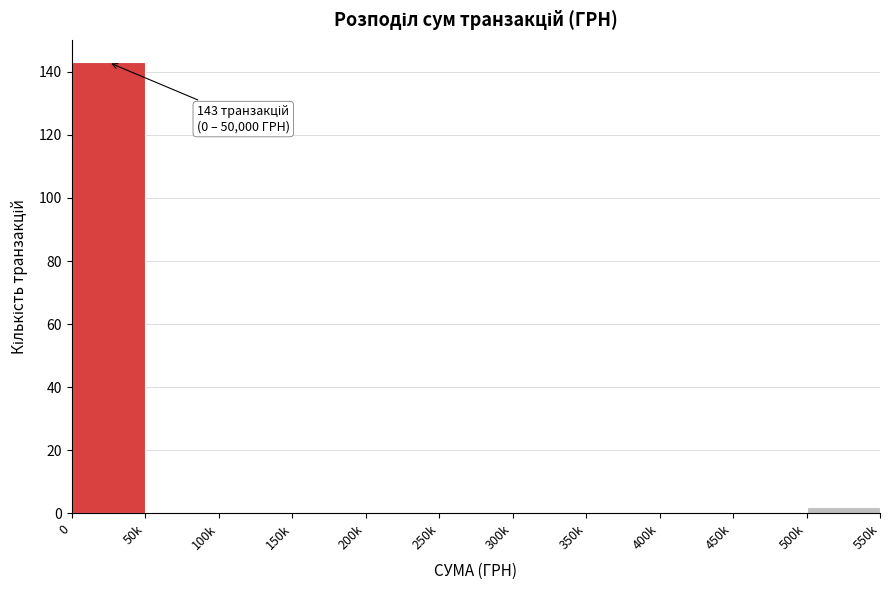

Reading left to right, list all the values displayed in this chart.

0=143	50k=0	100k=0	150k=0	200k=0	250k=0	300k=0	350k=0	400k=0	450k=0	500k=2